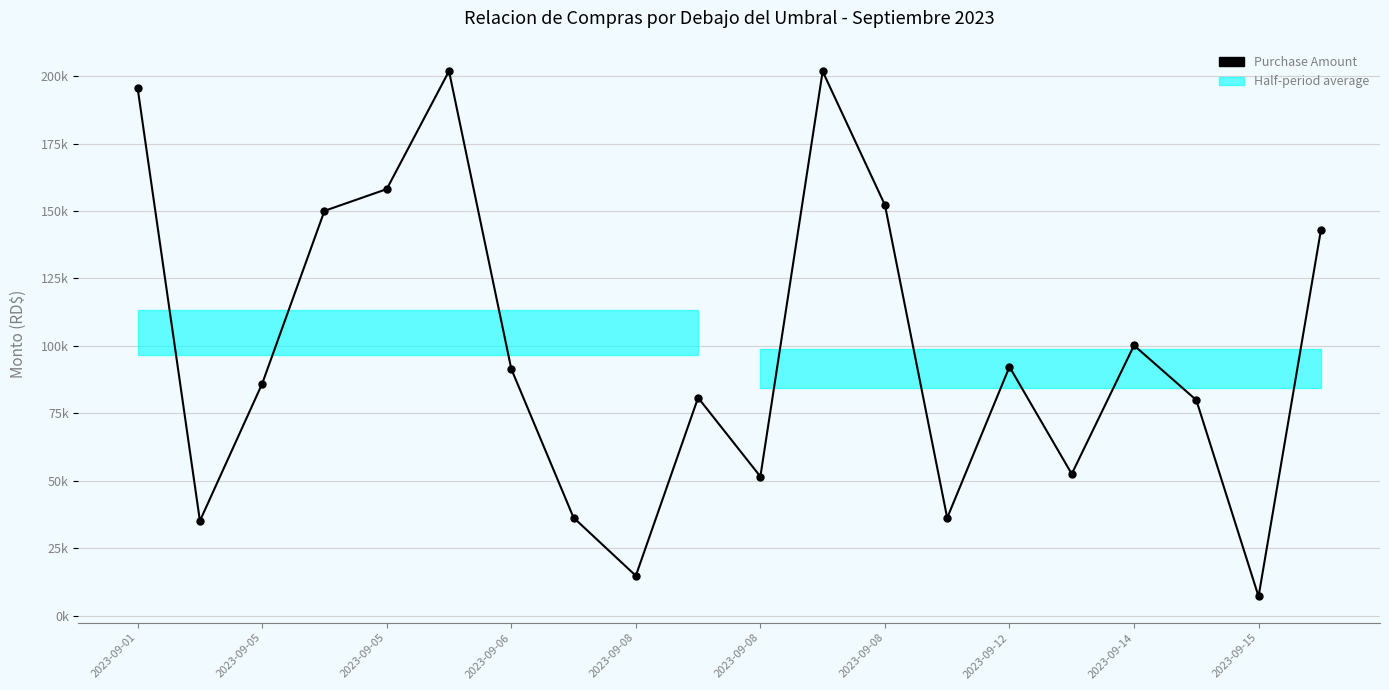

What is the difference between the second highest and minimum values?

194700.0